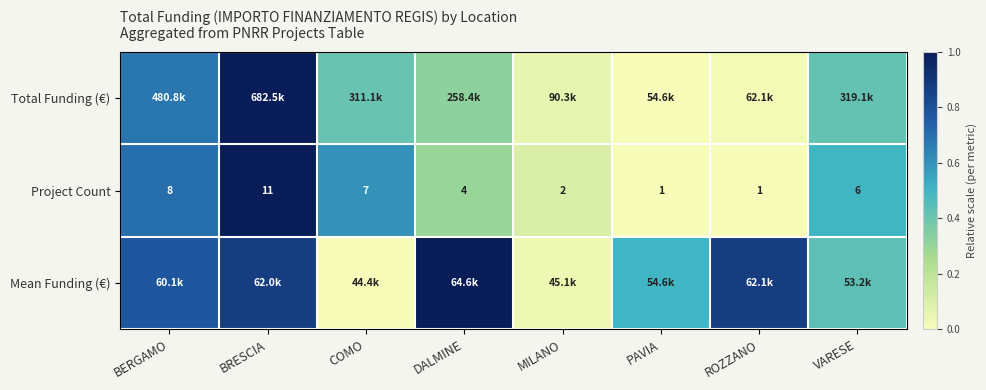

At which category is the sum across all series the highest?

BRESCIA